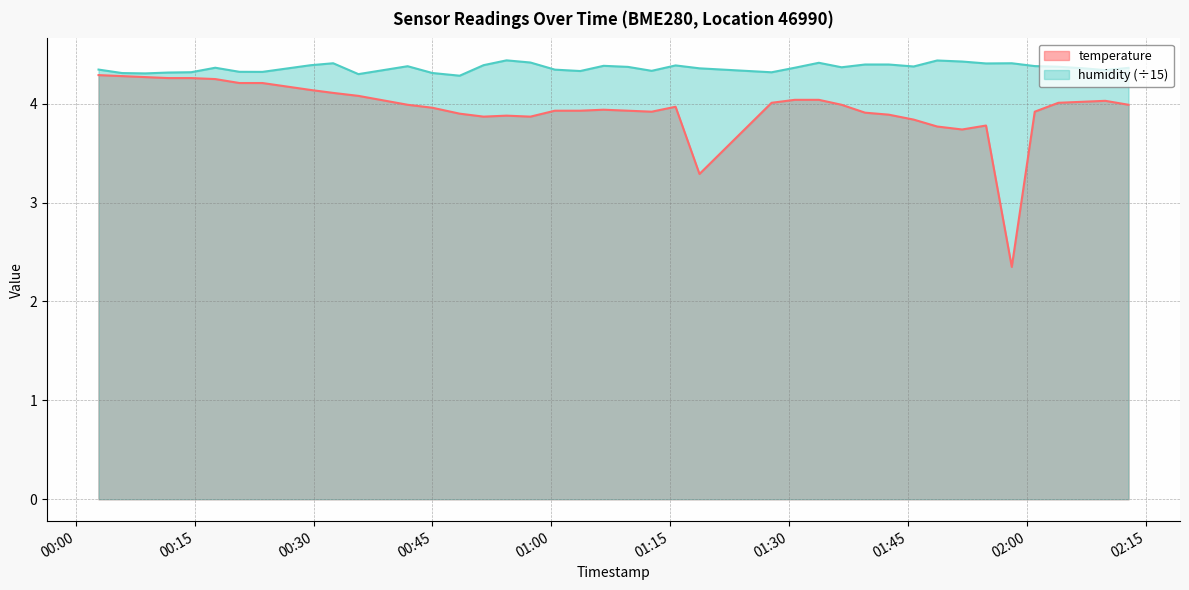

Reading left to right, extract all data points from this chart.

temperature: 4.3	4.3	4.3	4.3	4.3	4.2	4.2	4.2	4.1	4.1	4.1	4.0	4.0	3.9	3.9	3.9	3.9	3.9	3.9	3.9	3.9	3.9	4.0	3.3	4.0	4.0	4.0	4.0	3.9	3.9	3.8	3.8	3.7	3.8	2.4	3.9	4.0	4.0	4.0	4.0
humidity: 4.3	4.3	4.3	4.3	4.3	4.4	4.3	4.3	4.4	4.4	4.3	4.4	4.3	4.3	4.4	4.4	4.4	4.3	4.3	4.4	4.4	4.3	4.4	4.4	4.3	4.4	4.4	4.4	4.4	4.4	4.4	4.4	4.4	4.4	4.4	4.4	4.4	4.4	4.3	4.4